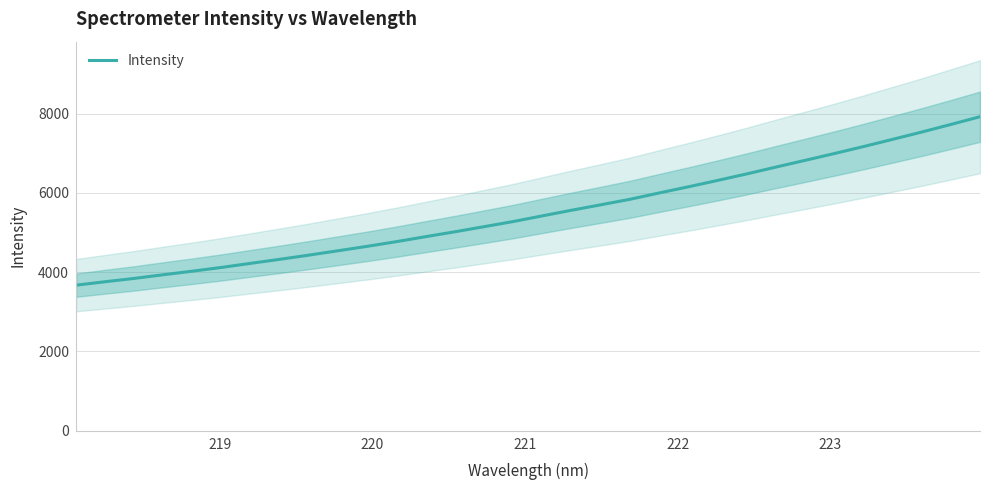

What is the highest value of the Intensity series?

7922.3